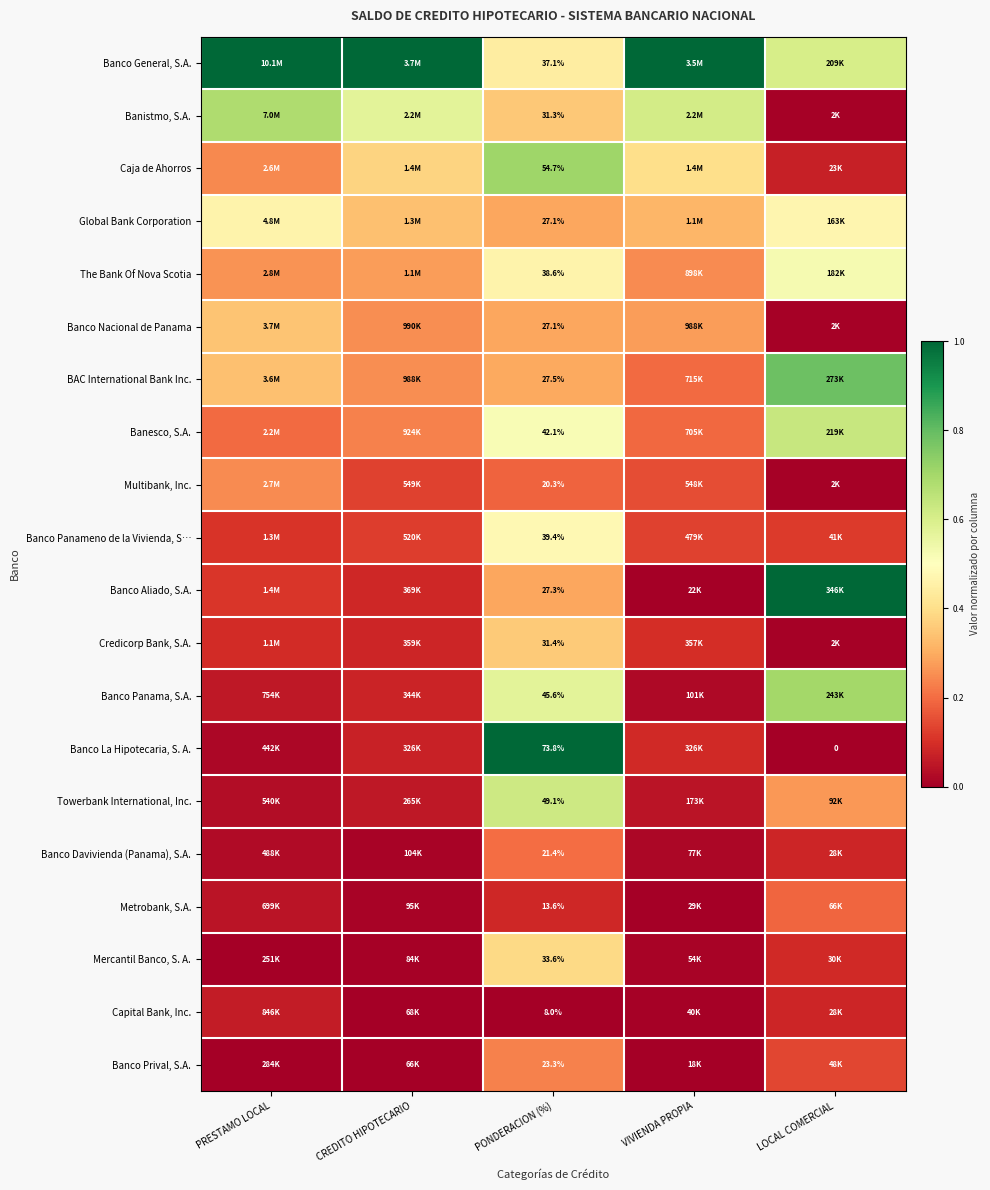

What is the difference between the second highest and second lowest values in the Multibank, Inc. series?

0.1